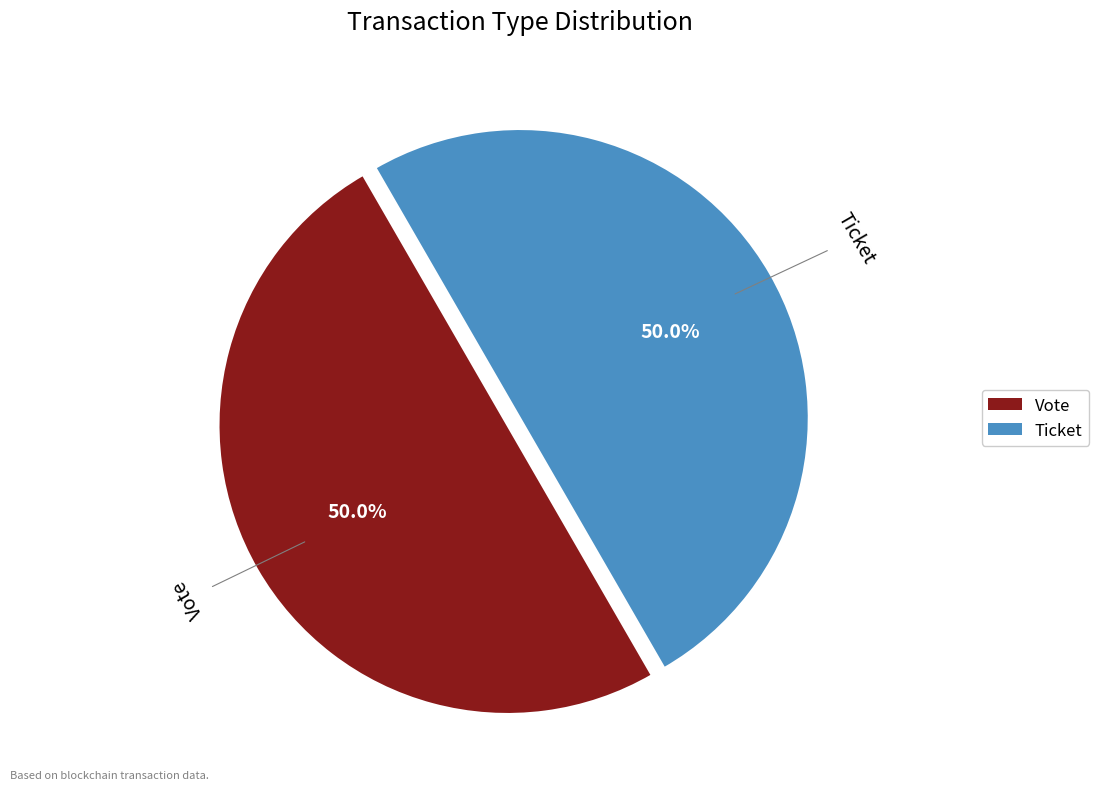

What portion of the pie excludes Ticket?

50.0%